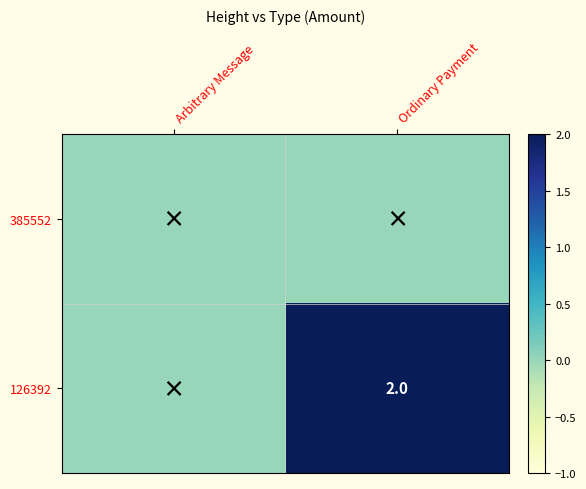

The 126392 series shows 2 at Ordinary Payment. True or false?

True